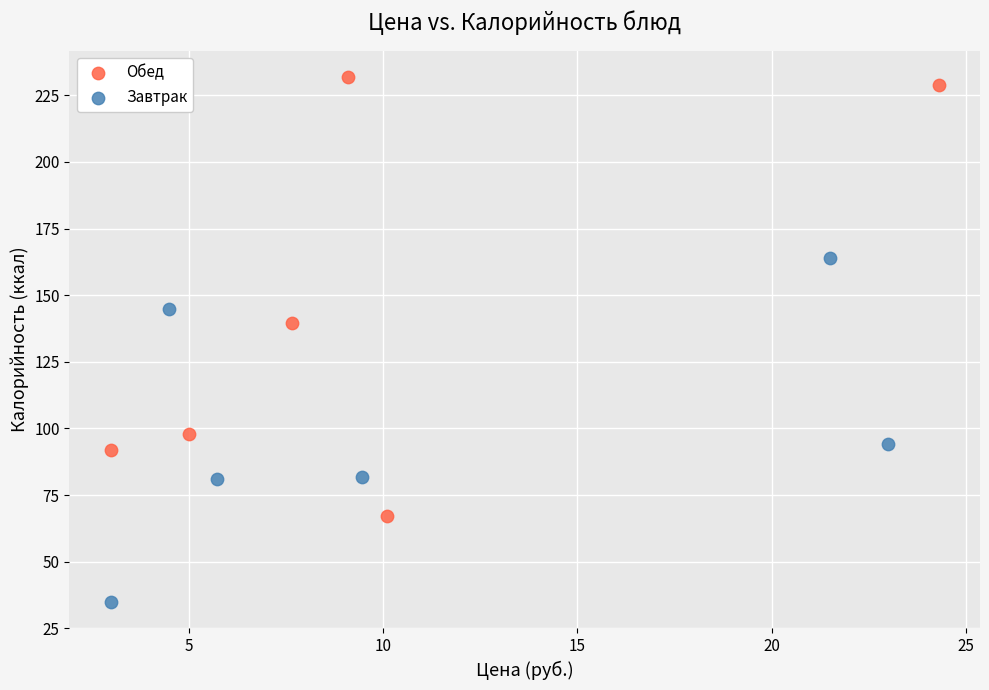

Which series contains the highest Y value?

Обед